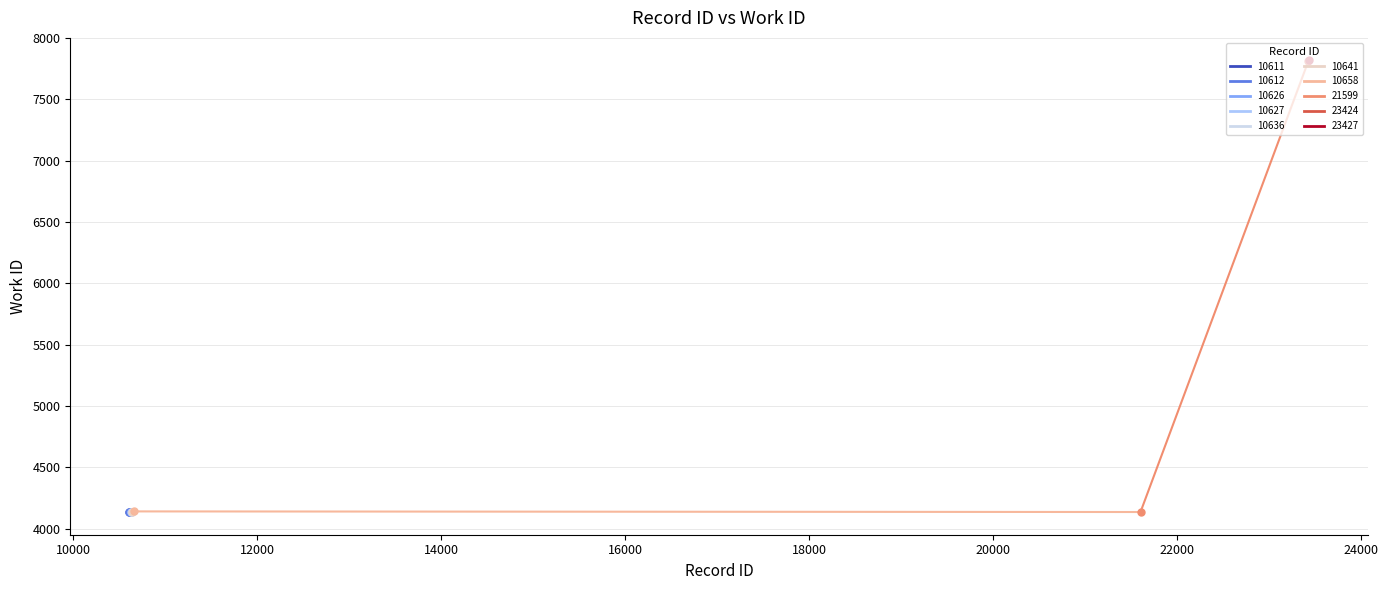

Where is the data nearest to the value 5976?

10658